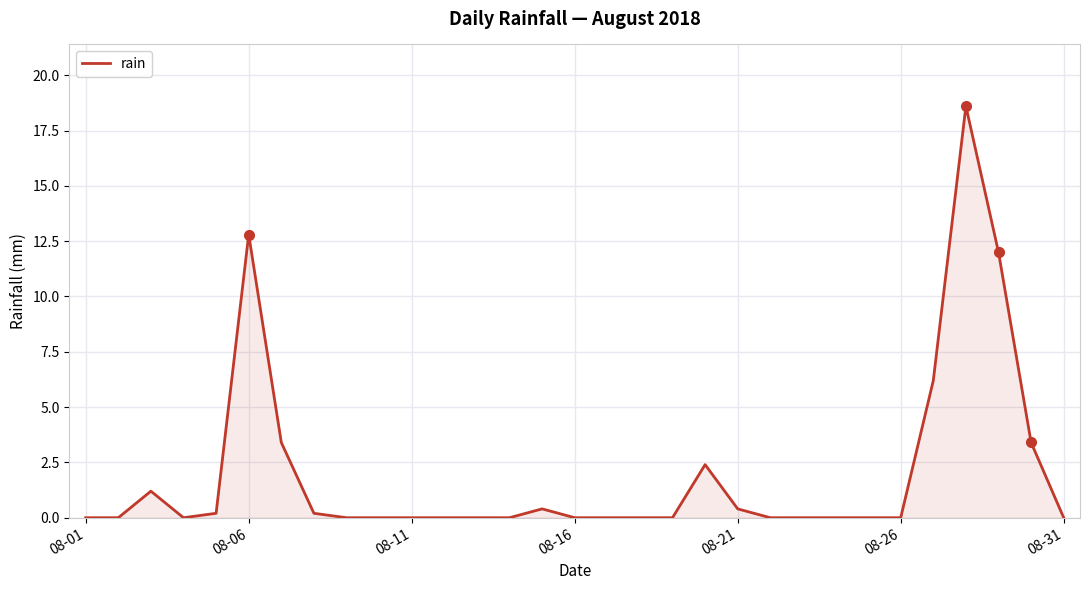

What is the greatest value displayed?

18.6